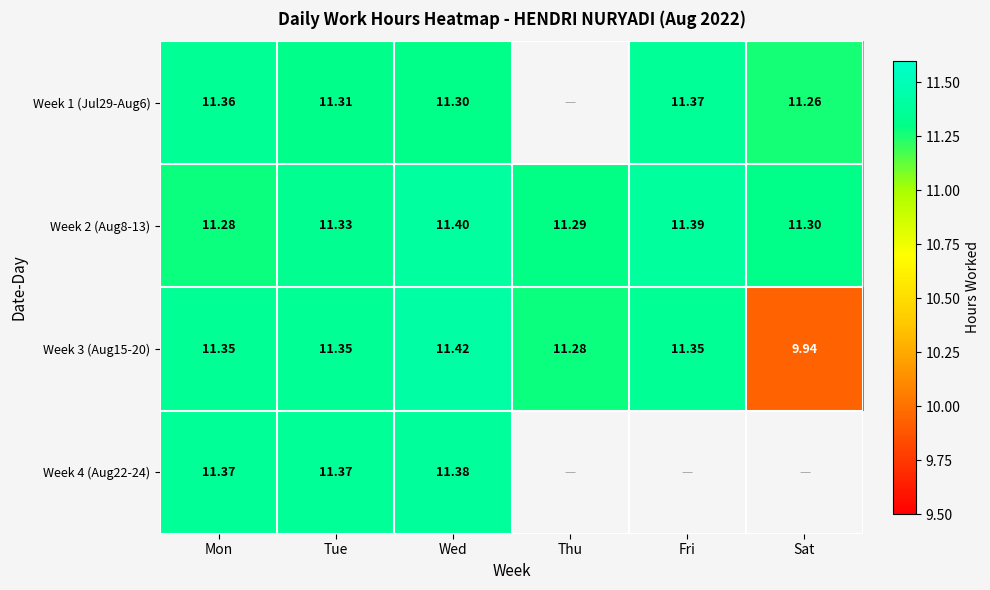

Which category has the lowest value in the Week 3 (Aug15-20) series?

Sat